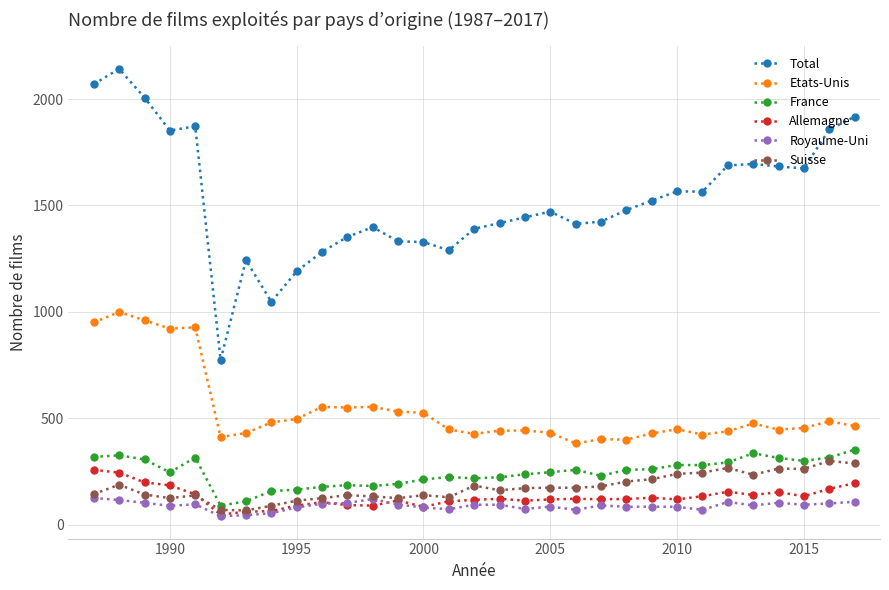

True or false: Etats-Unis has more than 0 interior local peaks.

True